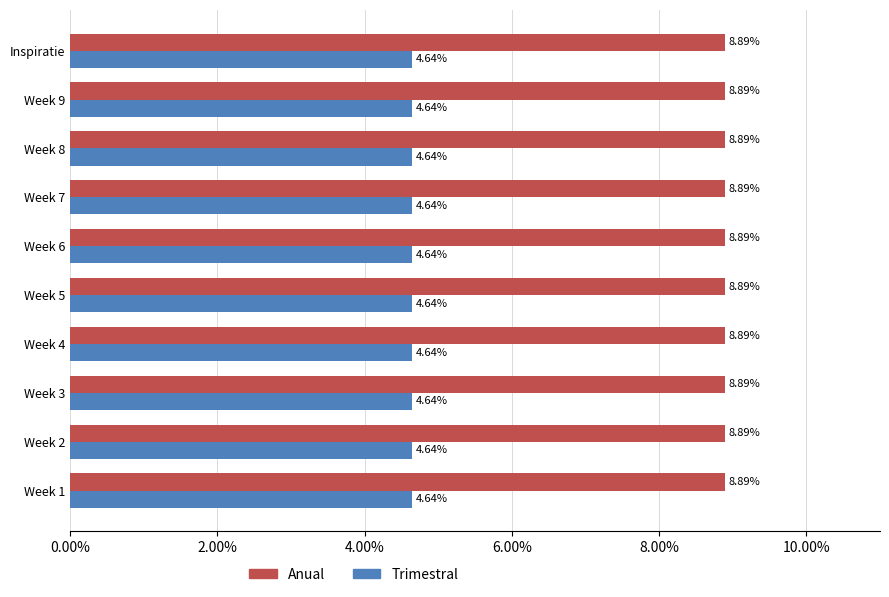

Which series has the largest total across all categories?

Anual